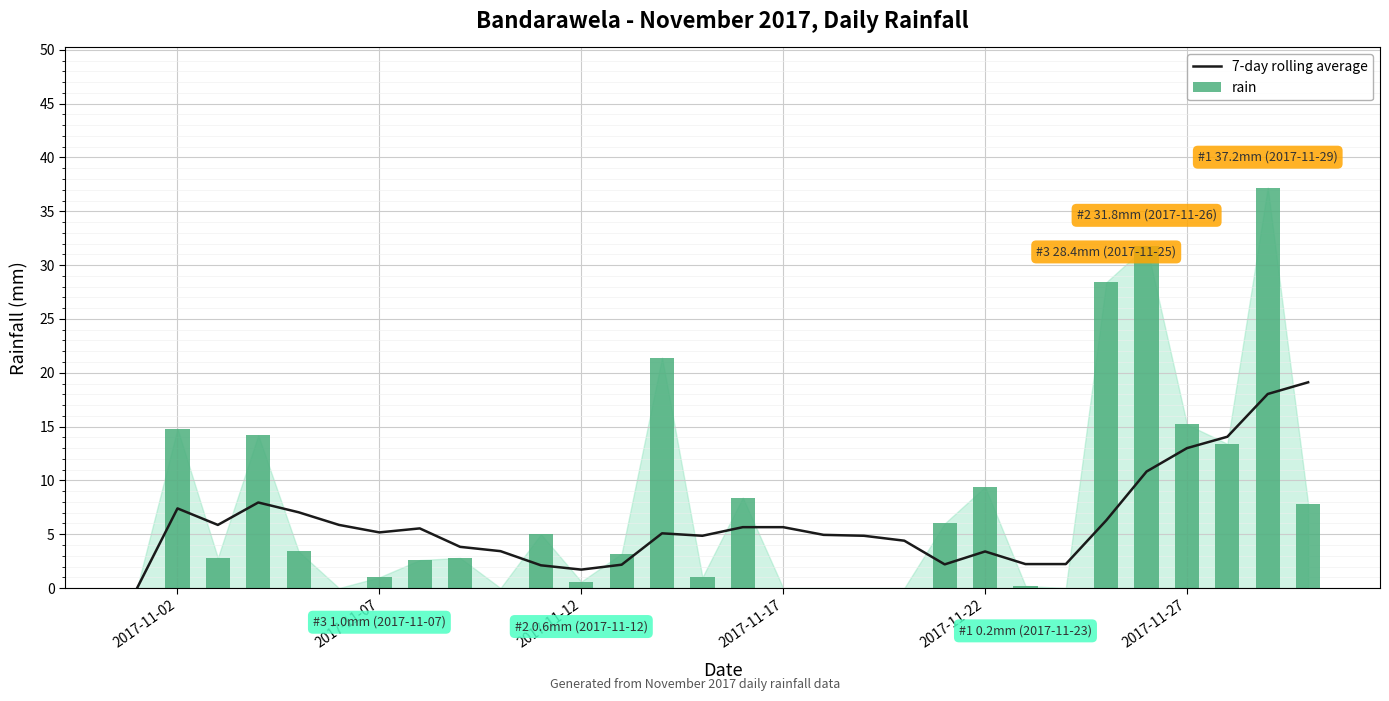

Is the value of rain at 27 greater than the value of 7-day rolling average at 22?

Yes